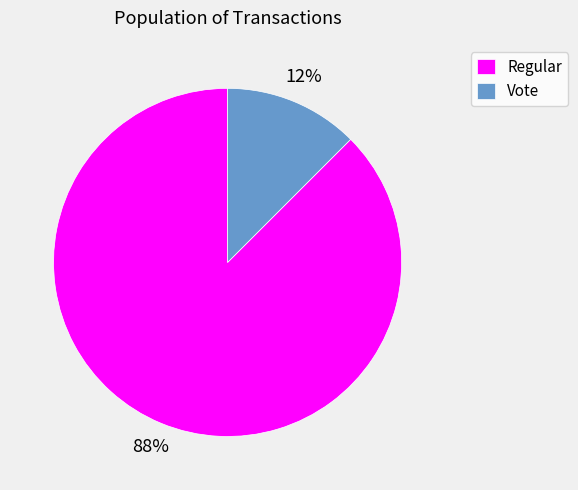

Rank the categories by value from lowest to highest.

Vote, Regular